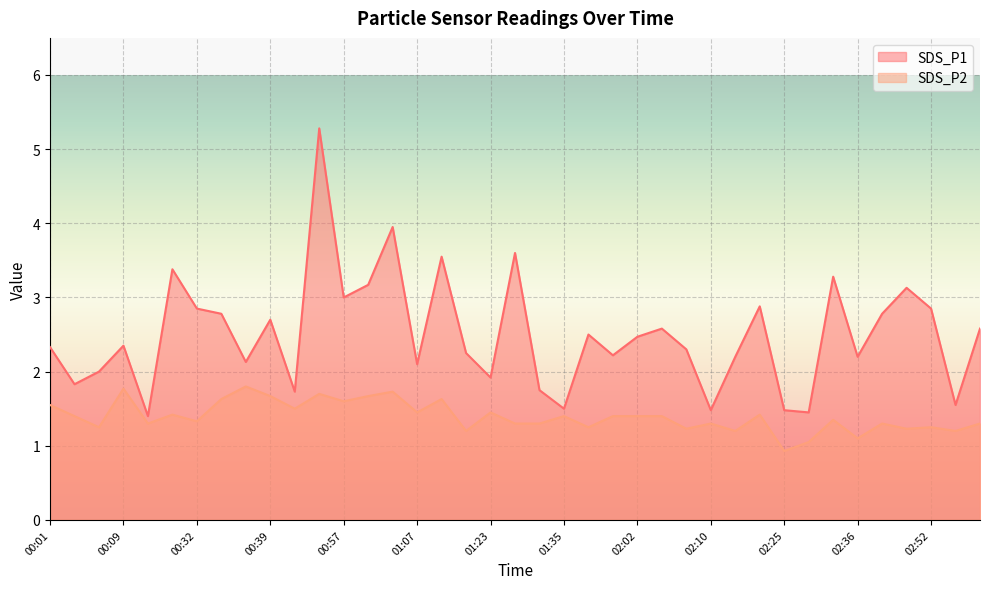

What is the label of the 24th point from the right?

01:07